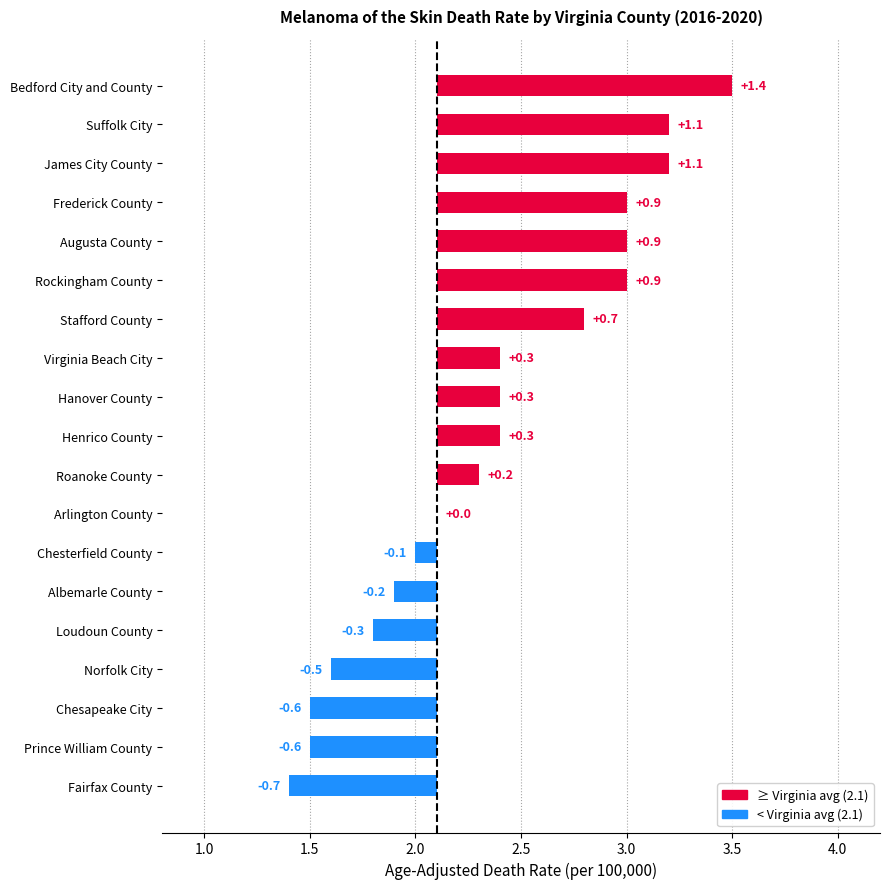

Reading right to left, list all the values displayed in this chart.

1.4	1.1	1.1	0.9	0.9	0.9	0.7	0.3	0.3	0.3	0.2	0.0	-0.1	-0.2	-0.3	-0.5	-0.6	-0.6	-0.7